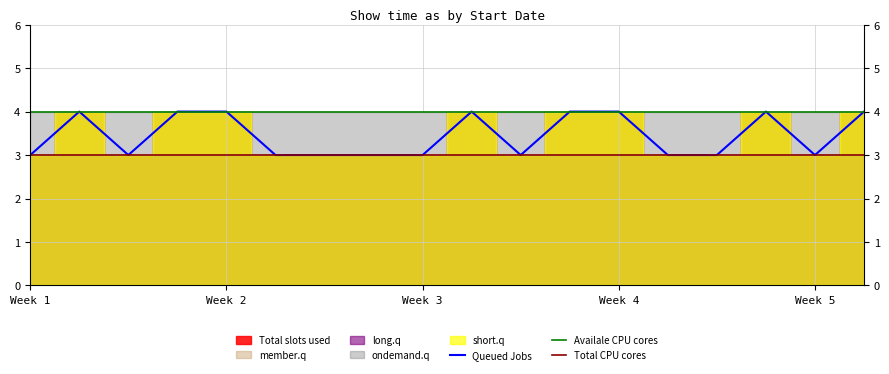

The value of ondemand.q at 1/11/2014 is 6. True or false?

False